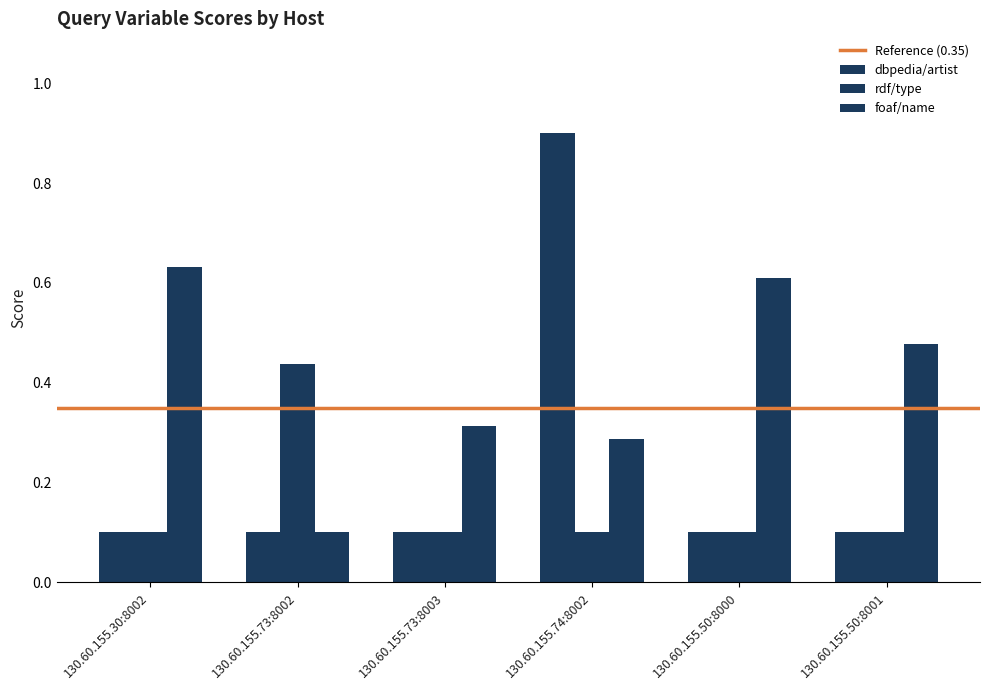

What is the difference between the highest and lowest values at 130.60.155.50:8000?

0.5